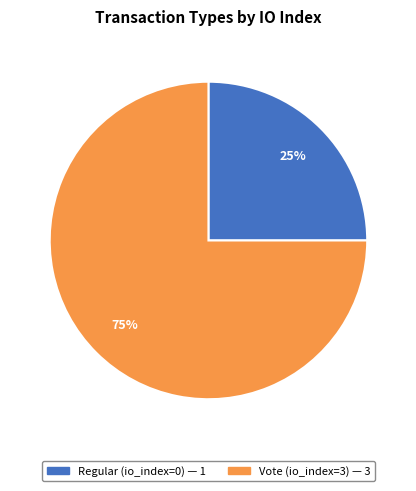

Is there any slice that represents more than half of the pie?

Yes